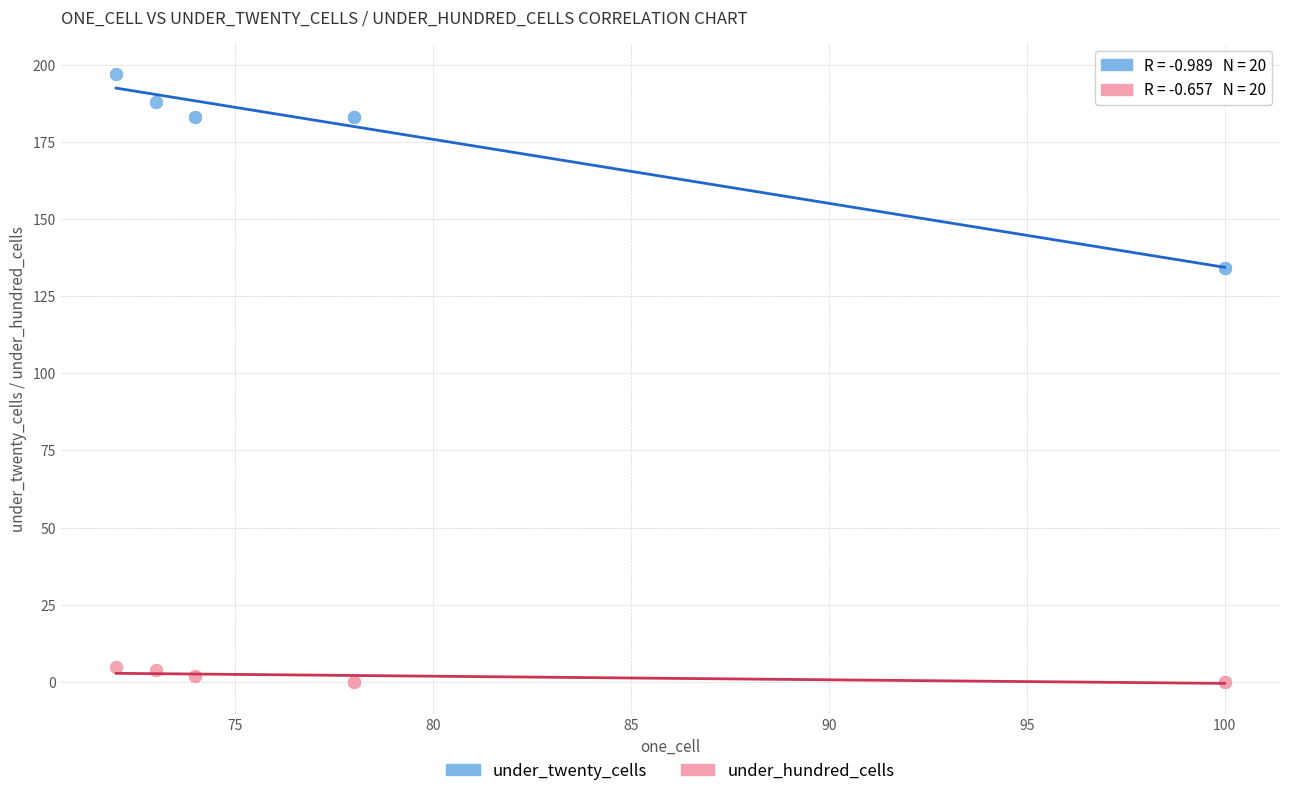

What are all the series names shown in the legend?

under_twenty_cells, under_hundred_cells